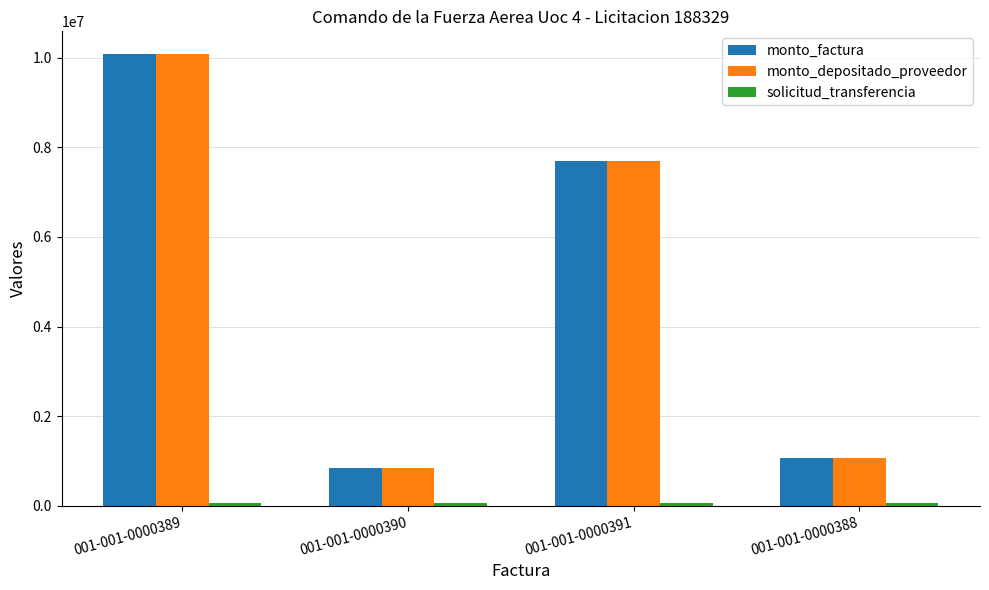

Is the value of monto_factura at 001-001-0000391 greater than the value of monto_depositado_proveedor at 001-001-0000388?

Yes